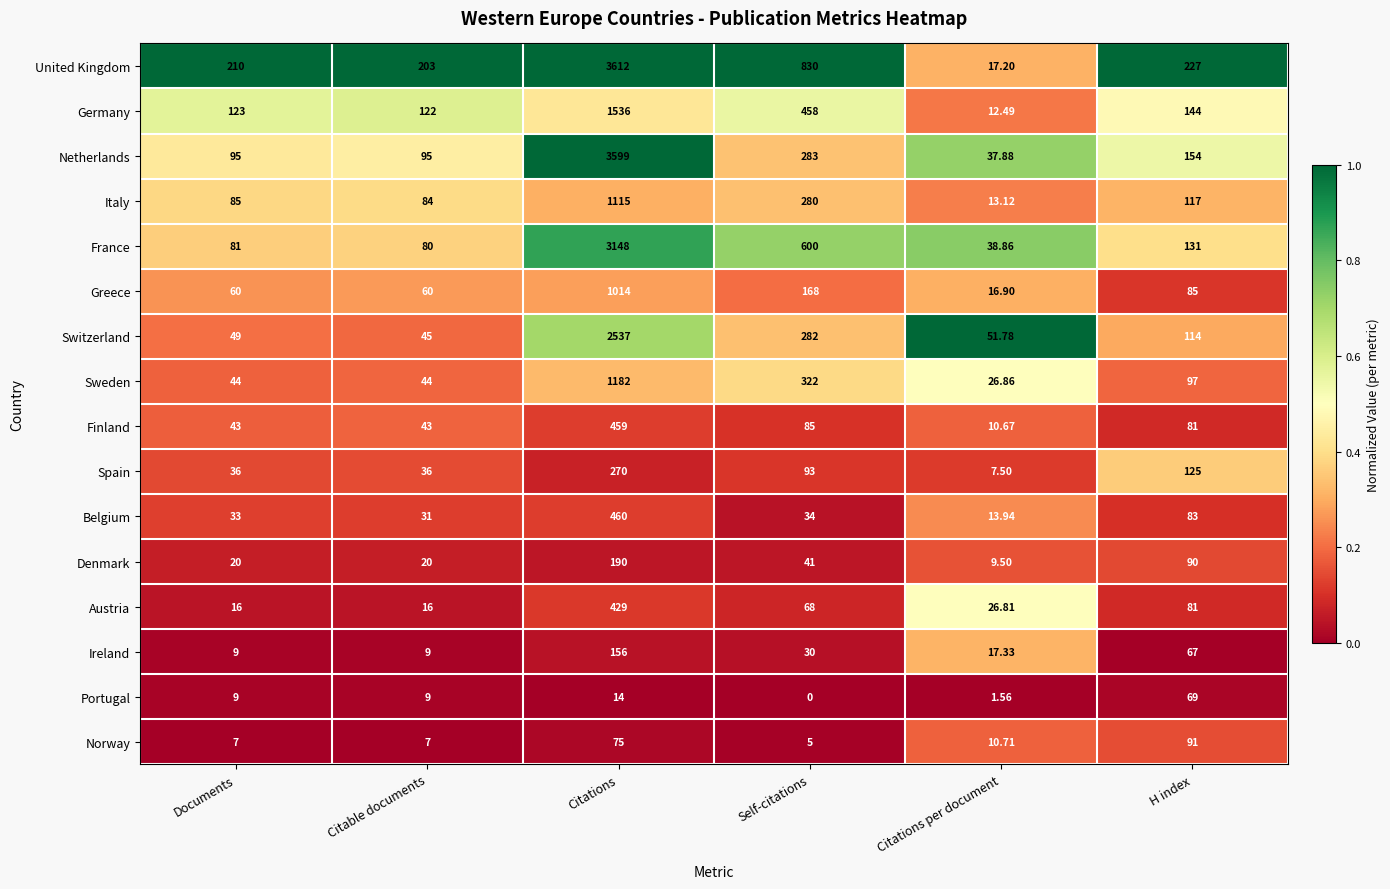

At how many categories does at least one series exceed 0?

6